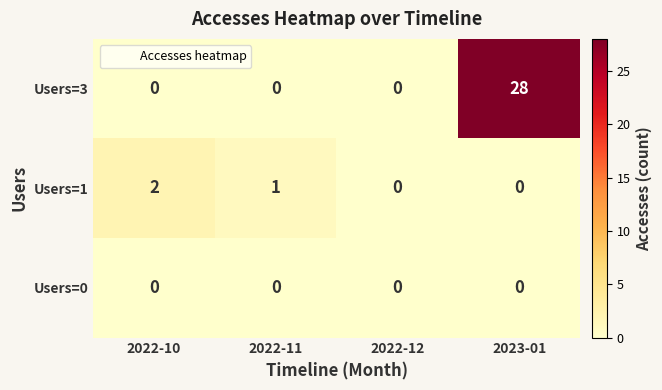

The value of Users=1 at 2023-01 is -1. True or false?

False